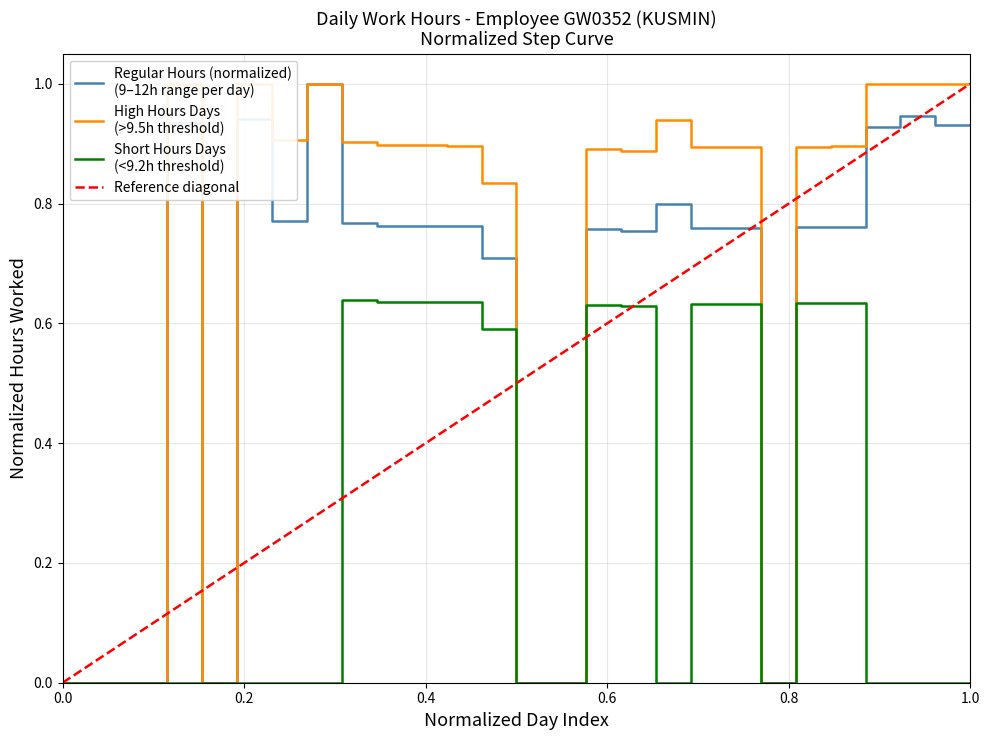

What is the sum of all values?

16.5